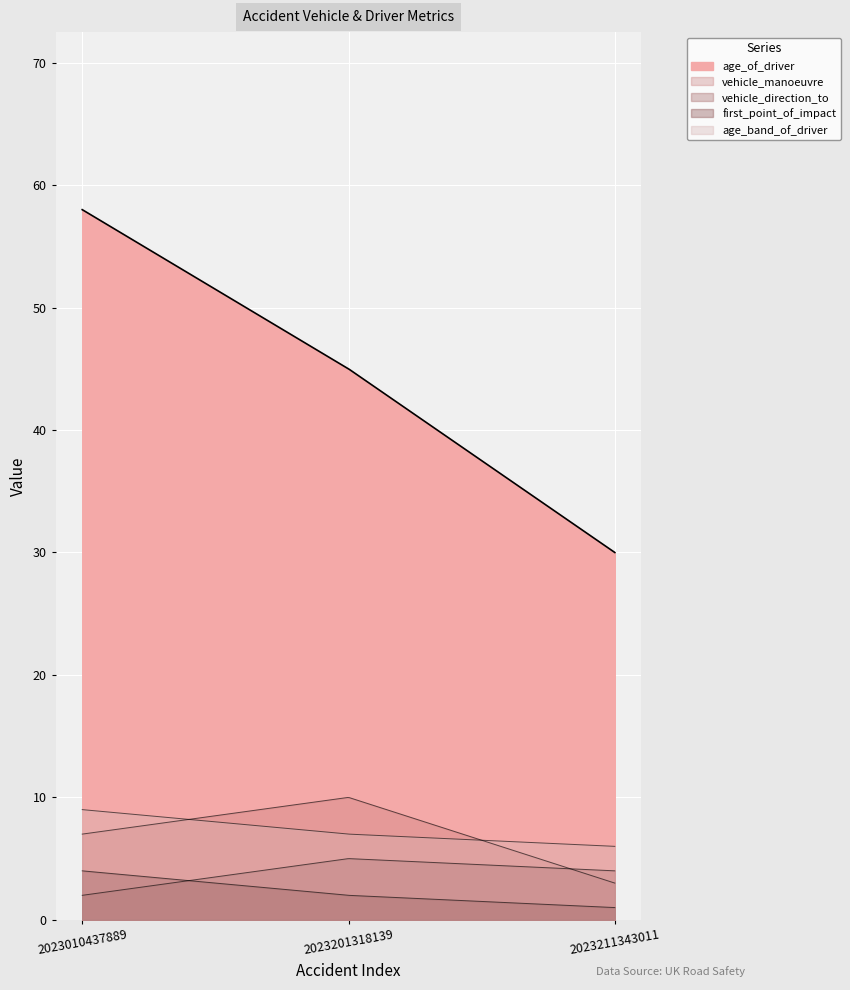

What are all the series names shown in the legend?

vehicle_manoeuvre, vehicle_direction_to, first_point_of_impact, age_of_driver, age_band_of_driver